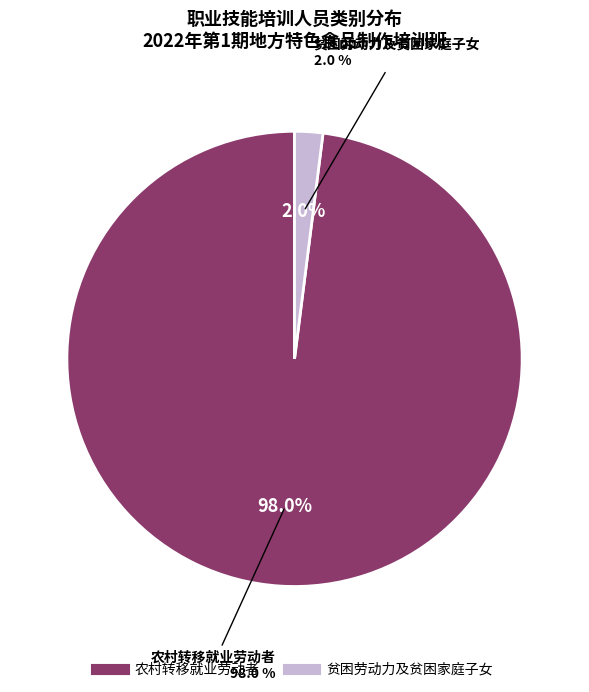

To the nearest percent, what is the difference between the largest and smallest slice percentages?

96%